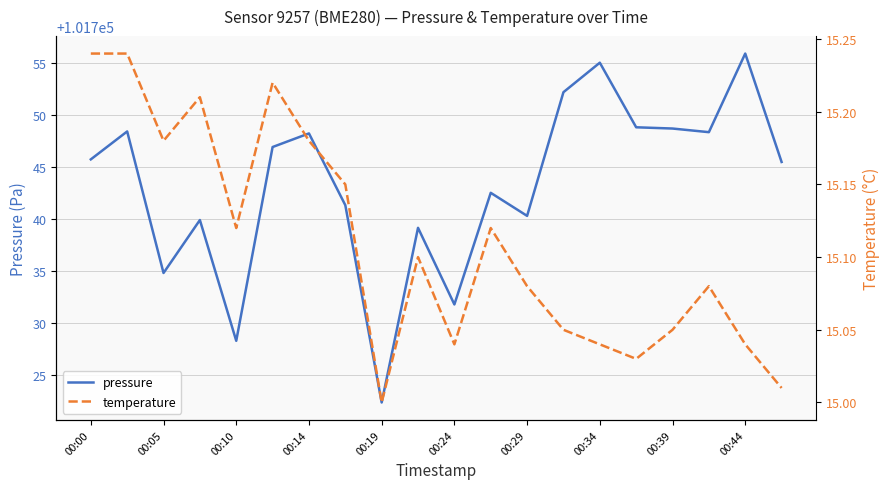

How many lines are shown in the chart?

2